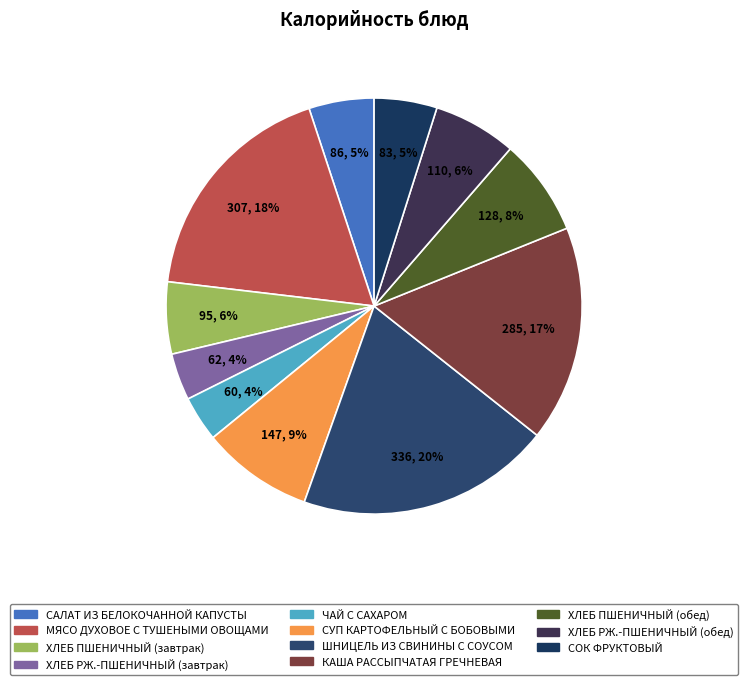

Count the number of slices in the pie.

11